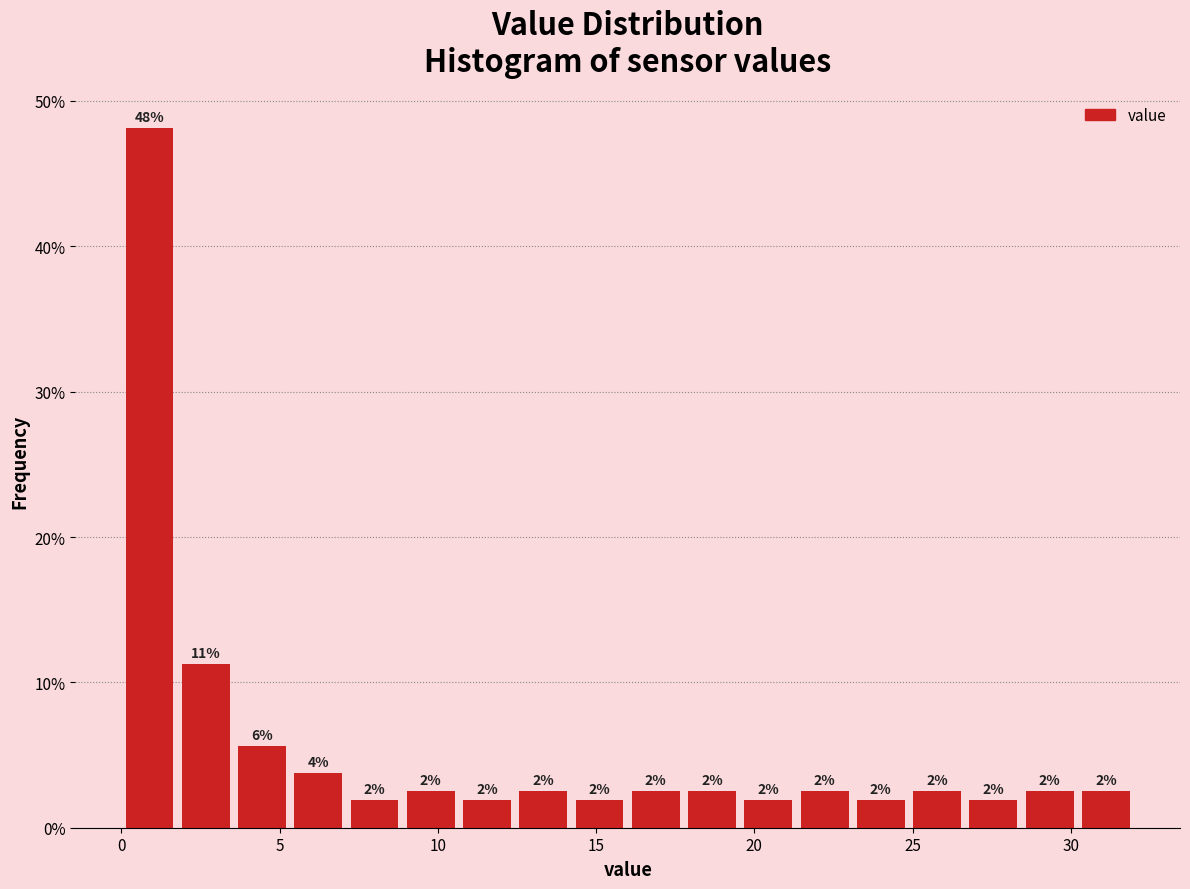

Around what value on the x-axis is the tallest bar? Give the approximate position of its centre, as read against the axis.

1.0